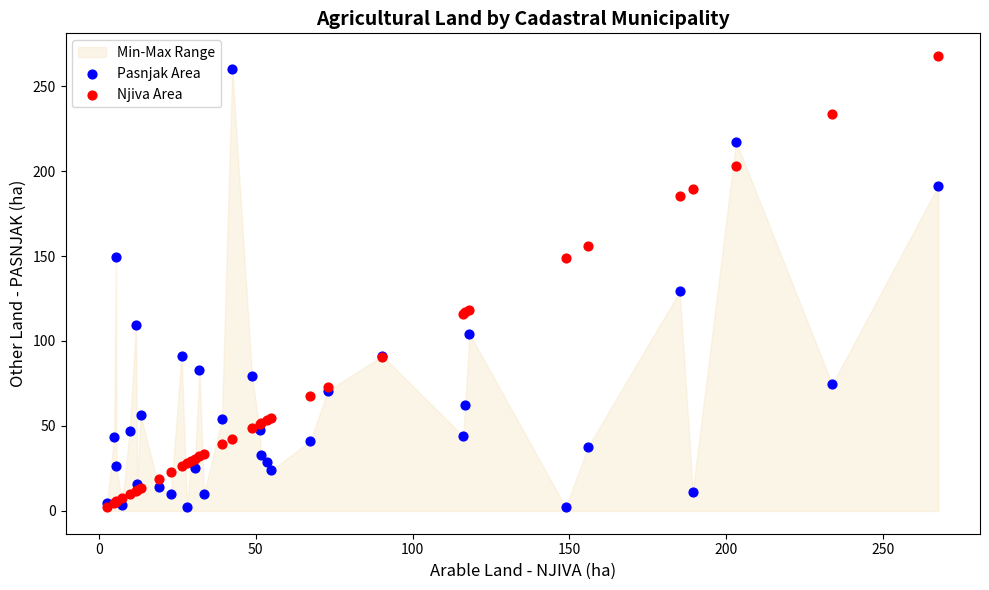

In the Njiva Area series, what Y value is closest to 135?

148.8